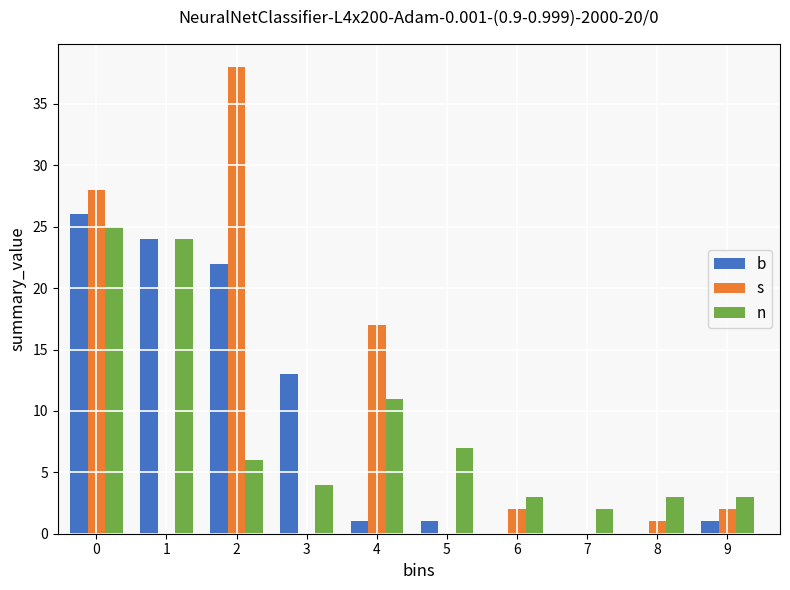

Reading left to right, transcribe all the data shown in this chart.

b: 0=26	1=24	2=22	3=13	4=1	5=1	6=0	7=0	8=0	9=1
s: 0=28	1=0	2=38	3=0	4=17	5=0	6=2	7=0	8=1	9=2
n: 0=25	1=24	2=6	3=4	4=11	5=7	6=3	7=2	8=3	9=3